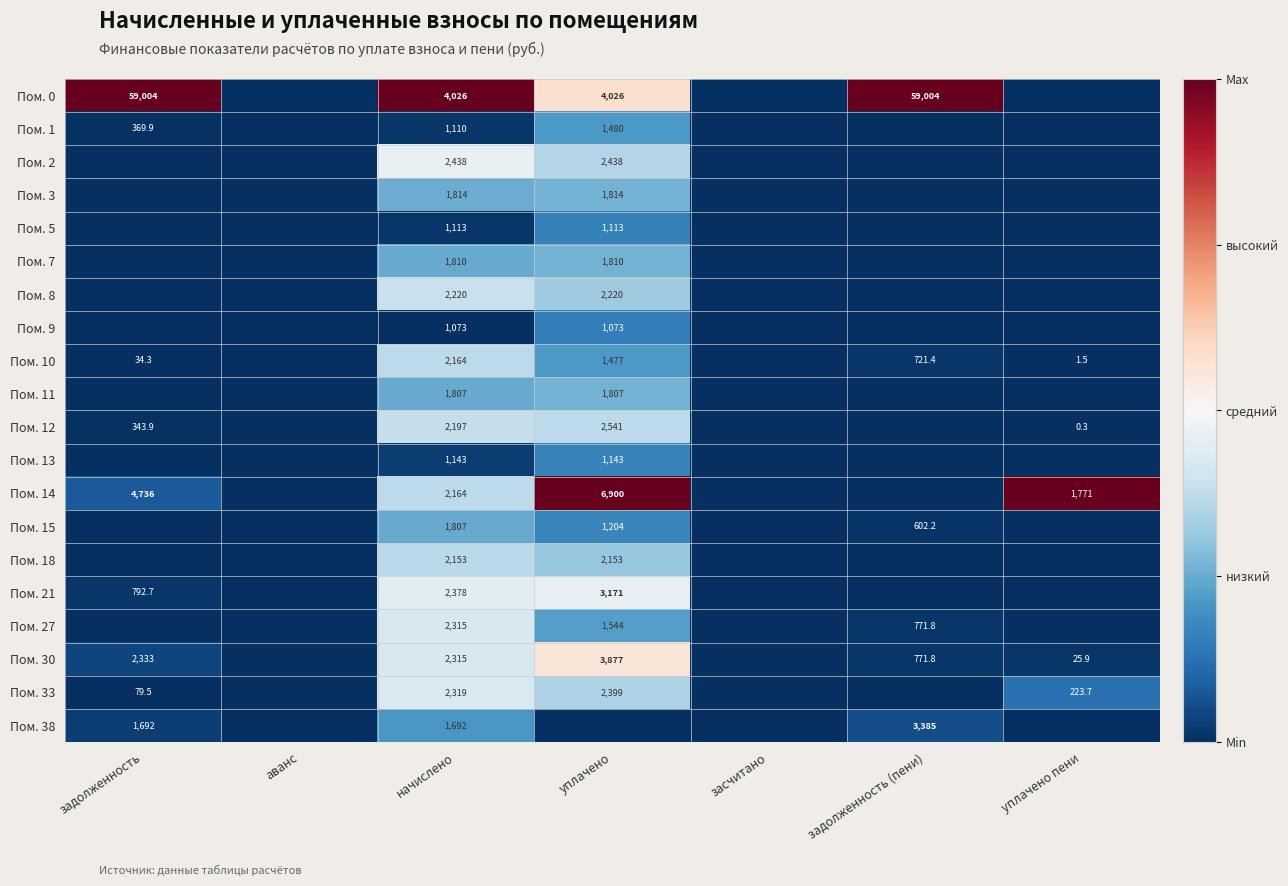

The Пом. 10 series shows 1477.0 at уплачено. True or false?

True